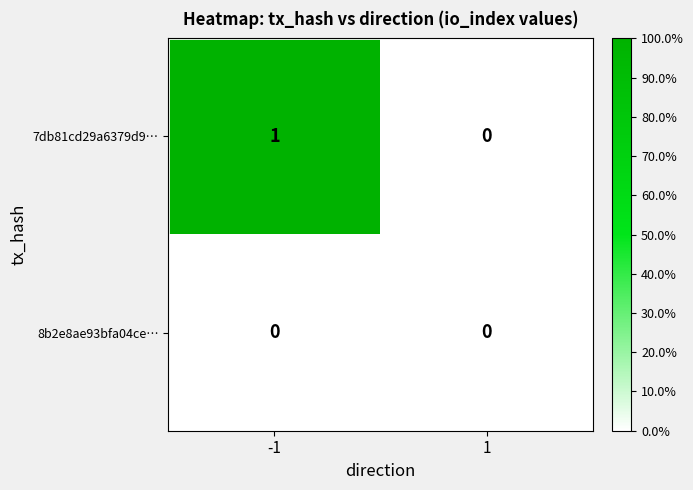

Rank the series by their average value, from highest to lowest.

7db81cd29a6379d9…, 8b2e8ae93bfa04ce…